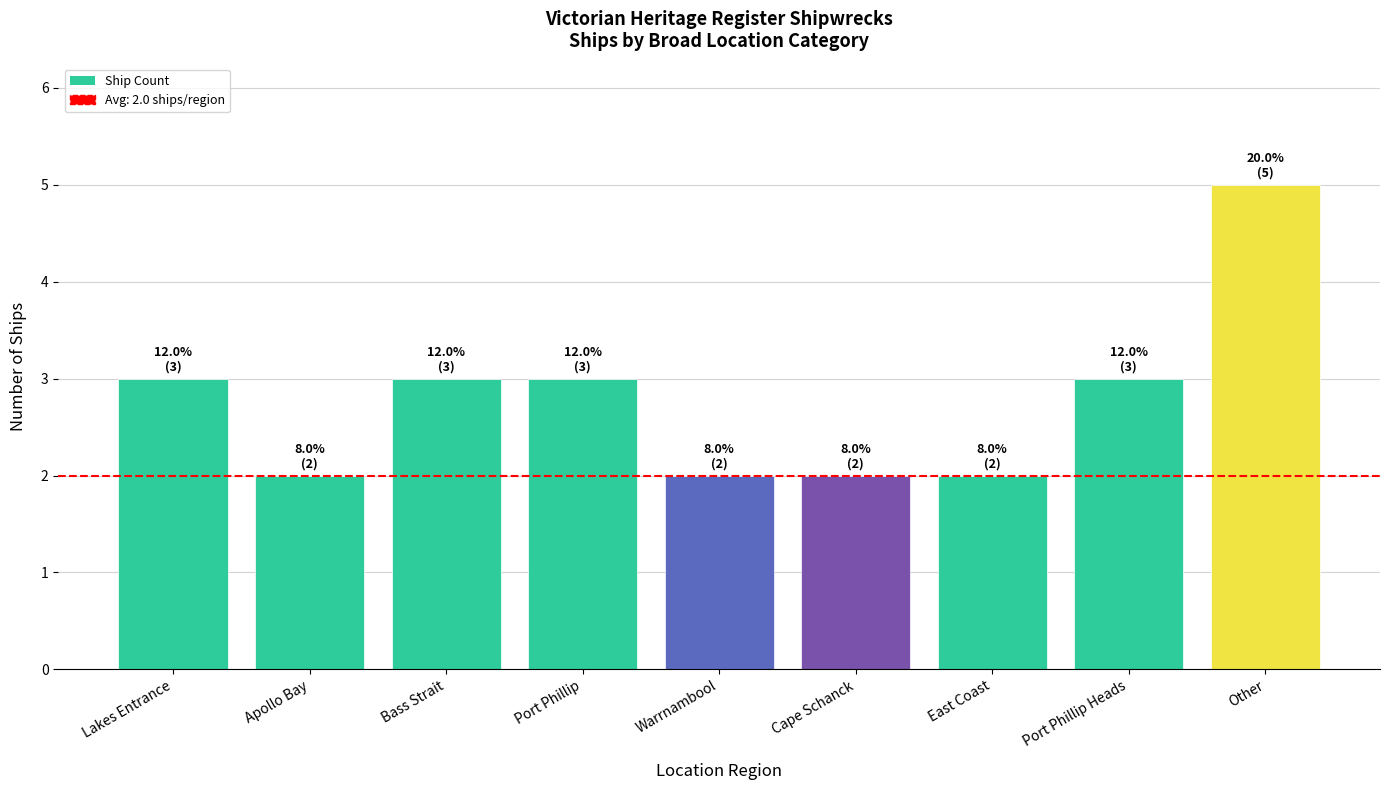

What is the greatest value displayed?

5